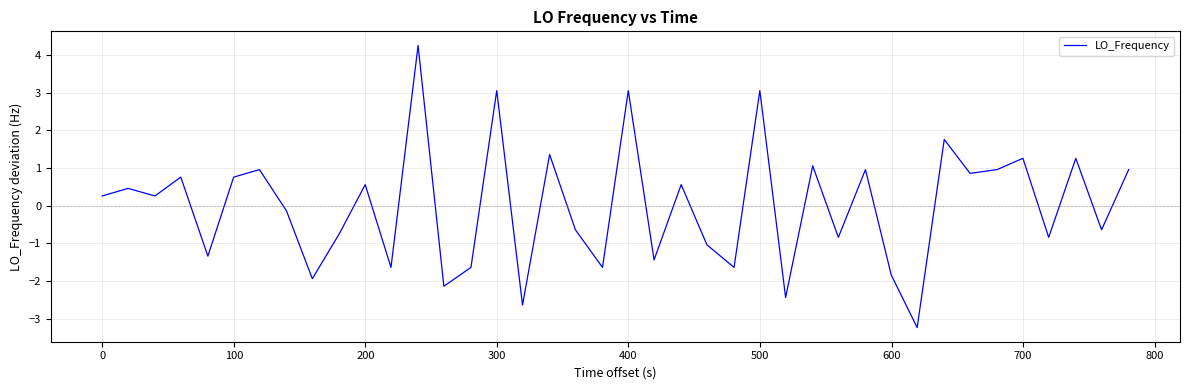

What is the minimum value shown in the chart?

-3.2